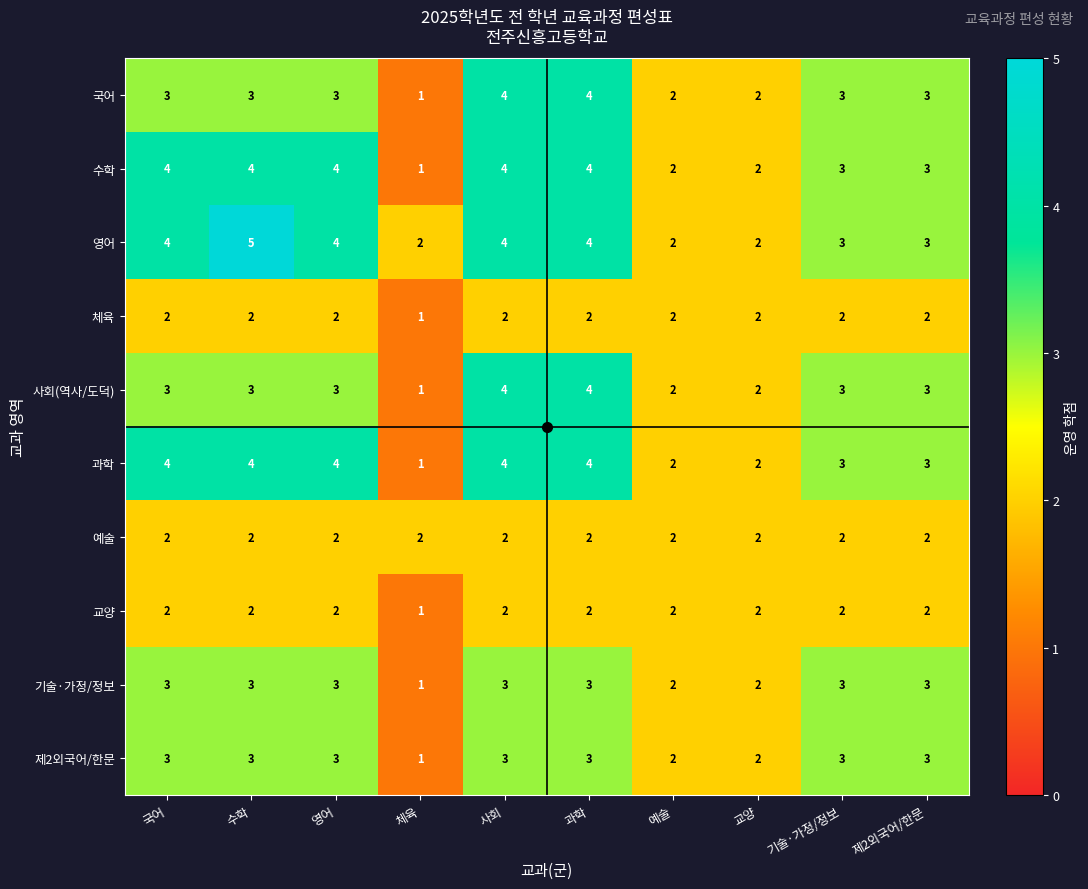

What is the total value across all series at 영어?

30